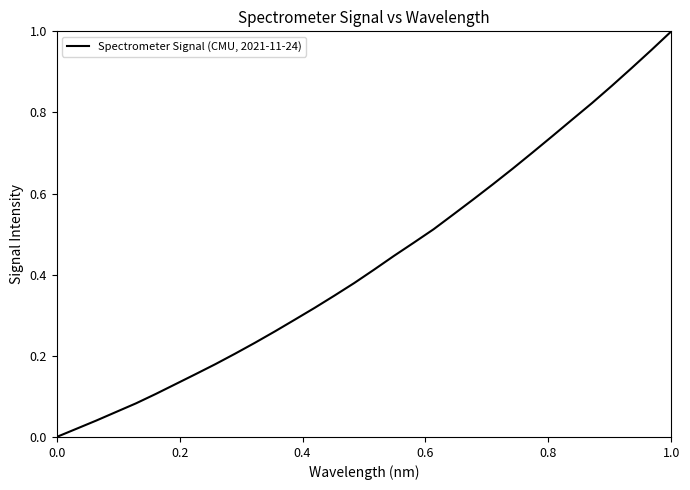

True or false: there are more than 1 points higher than both neighbors.

False